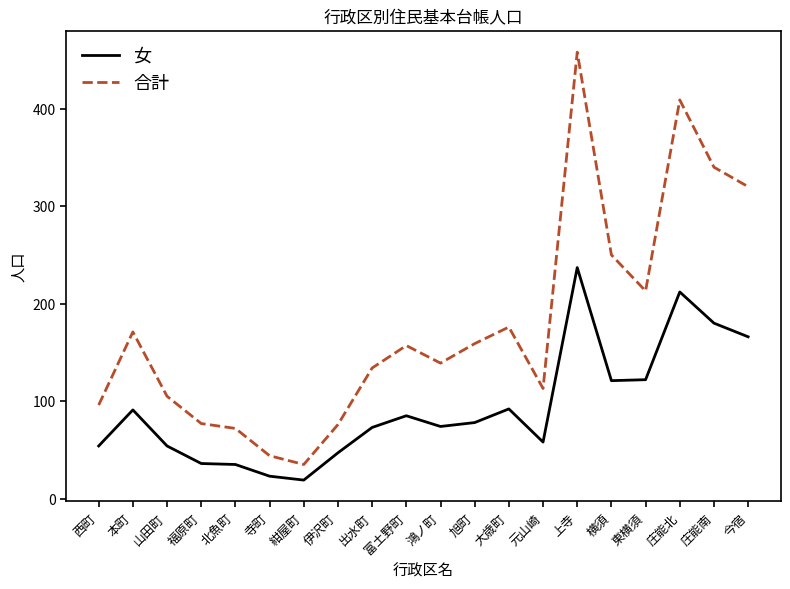

What are all the series names shown in the legend?

女, 合計